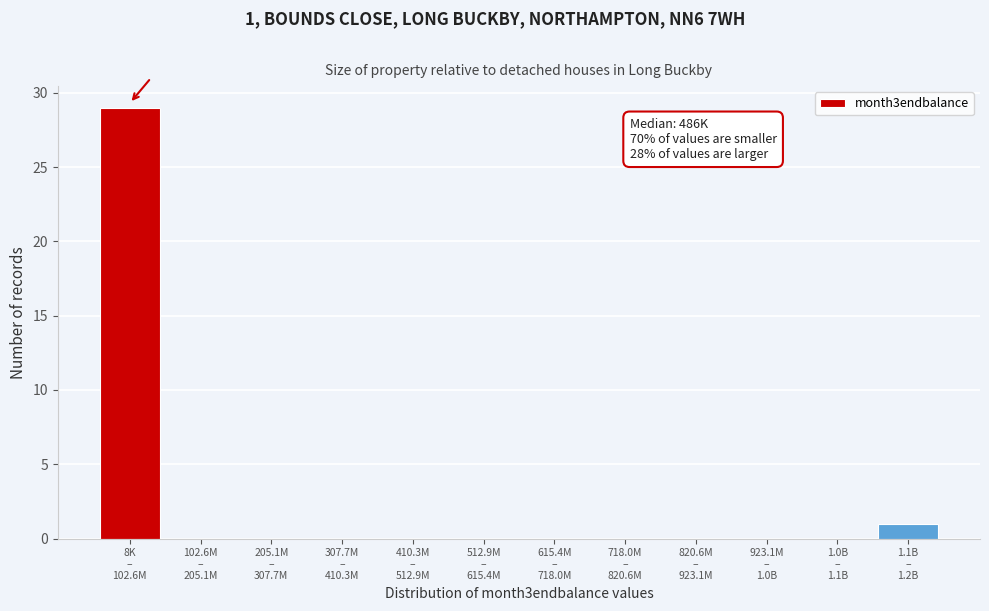

What is the sum of all values?

30